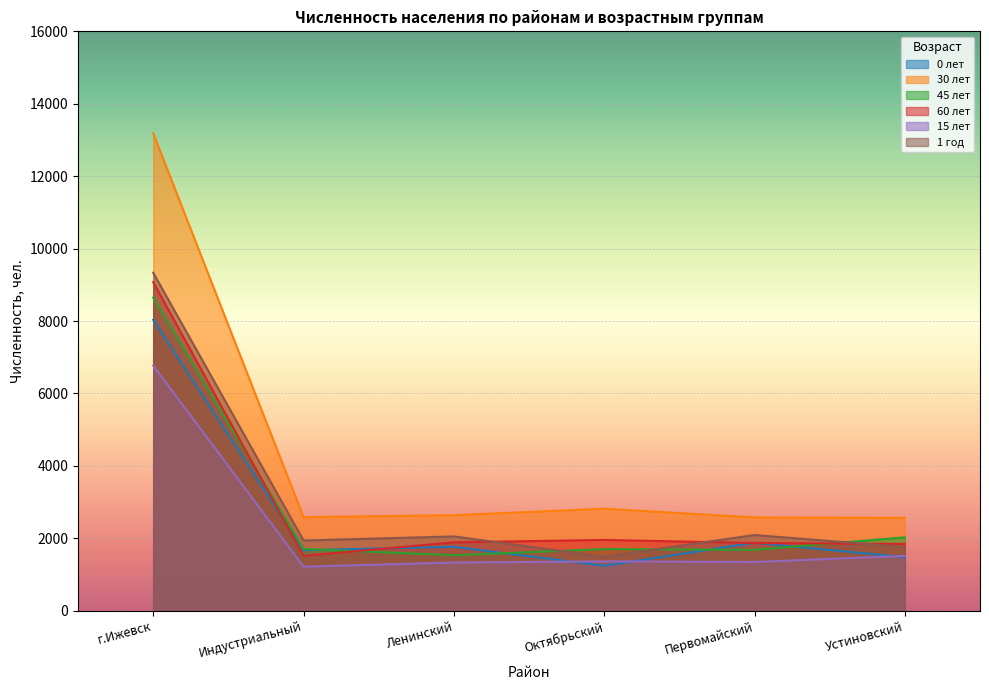

At which category does 45 лет reach its first local peak?

Октябрьский